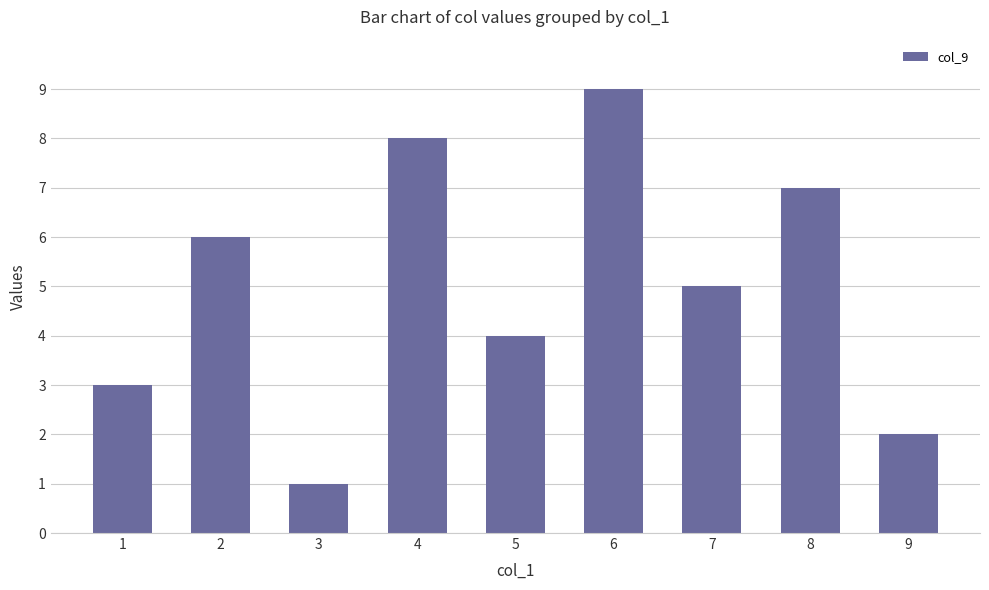

At which label does the data first exceed 5?

2